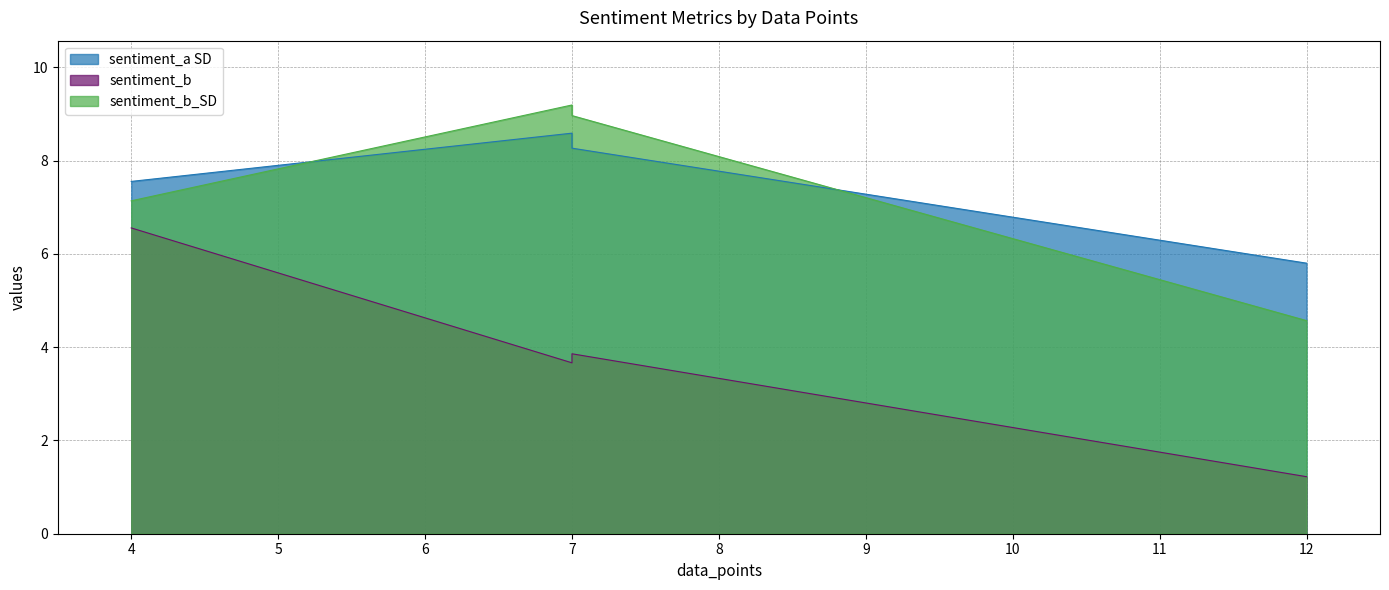

Between which two adjacent categories do sentiment_b_SD and sentiment_a SD first intersect?

4 and 7